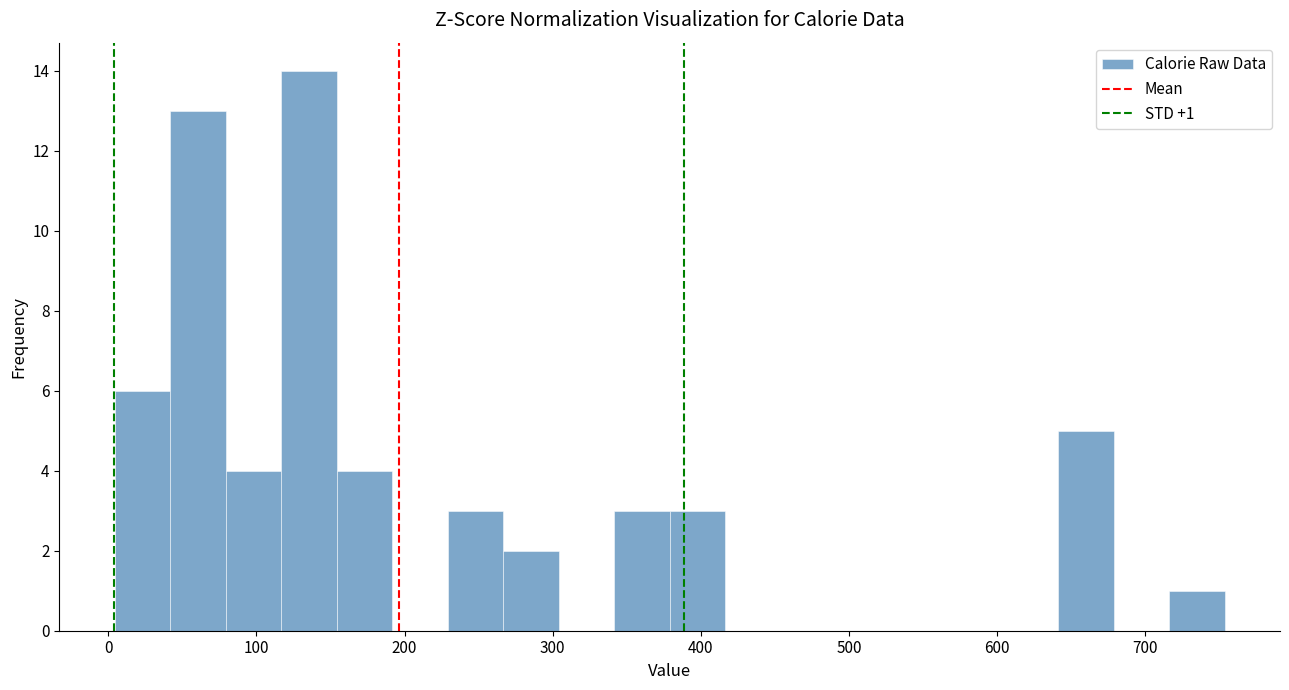

Around what value on the x-axis is the tallest bar? Give the approximate position of its centre, as read against the axis.

140